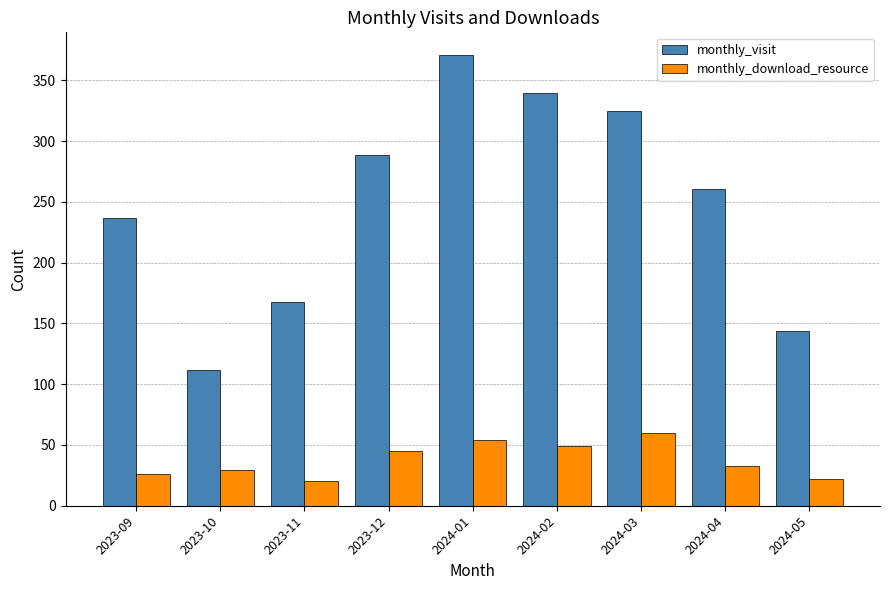

The monthly_visit series shows 325 at 2024-03. True or false?

True